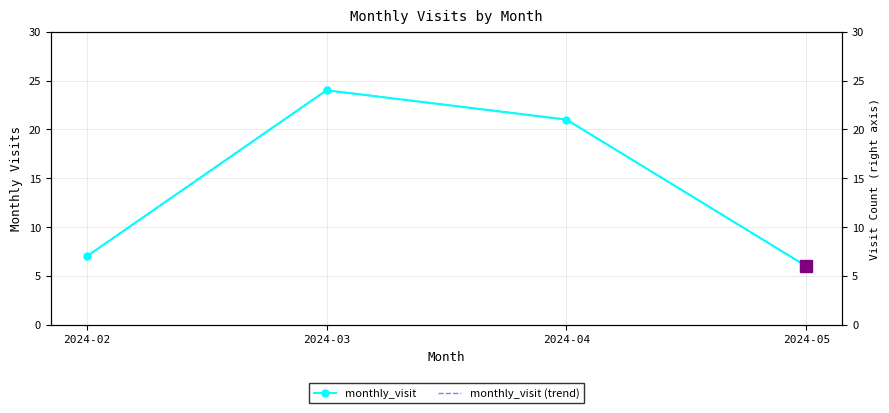

At which label is monthly_visit (trend) closest to 15?

2024-04